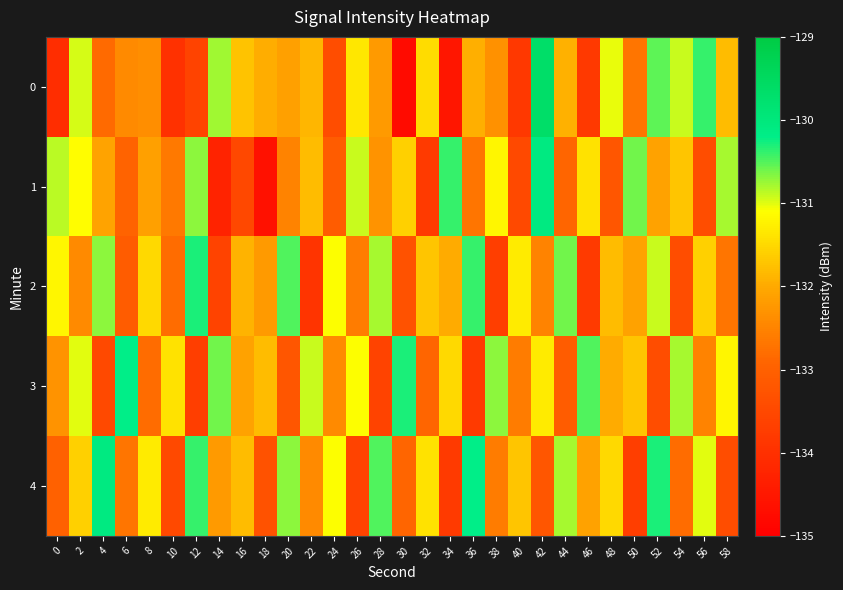

How many series are shown in this chart?

5